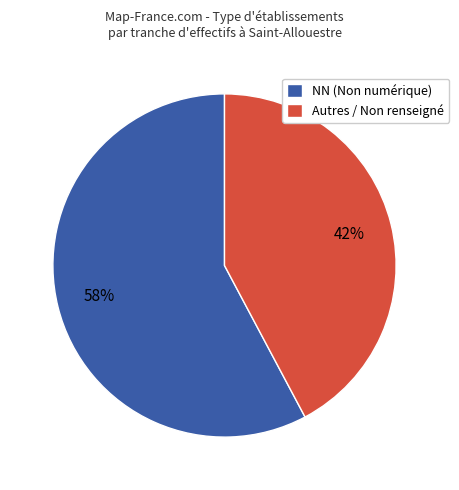

True or false: NN (Non numérique) accounts for 71% of the total.

False